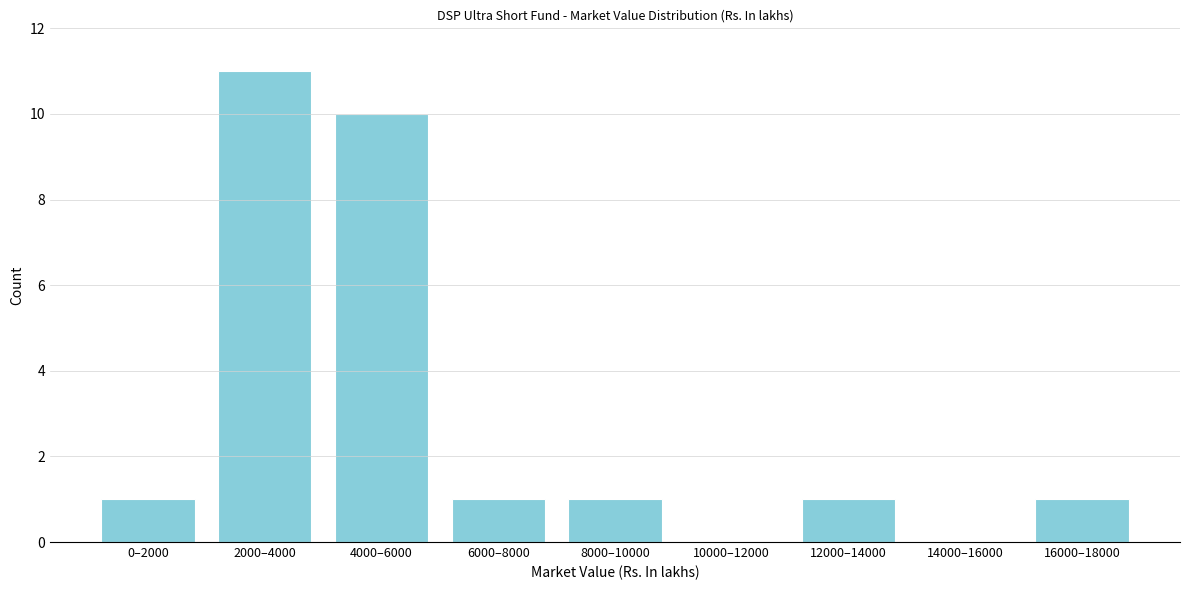

Reading left to right, transcribe all the data shown in this chart.

0–2000=1	2000–4000=11	4000–6000=10	6000–8000=1	8000–10000=1	10000–12000=0	12000–14000=1	14000–16000=0	16000–18000=1